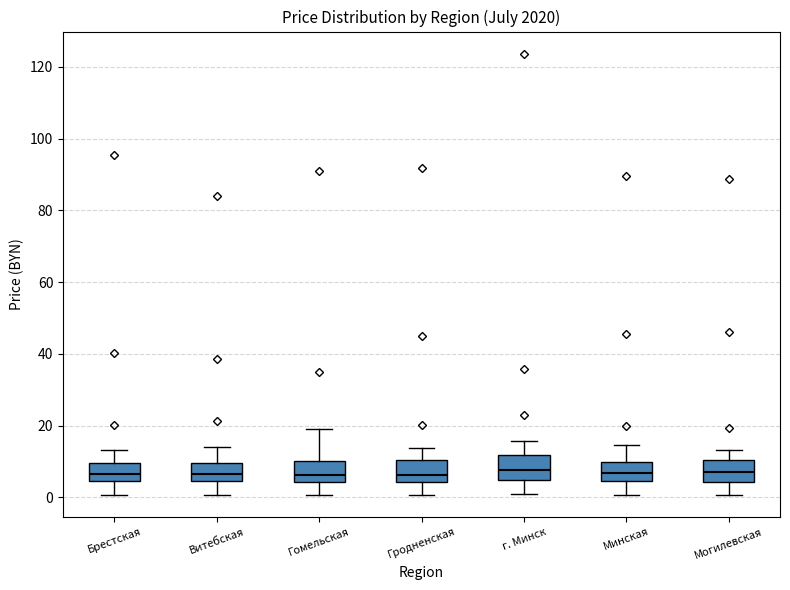

Where is the upper edge of the box for Минская on the y-axis? The values are not printed on the chart, so give them approximately, as read against the axis.

10